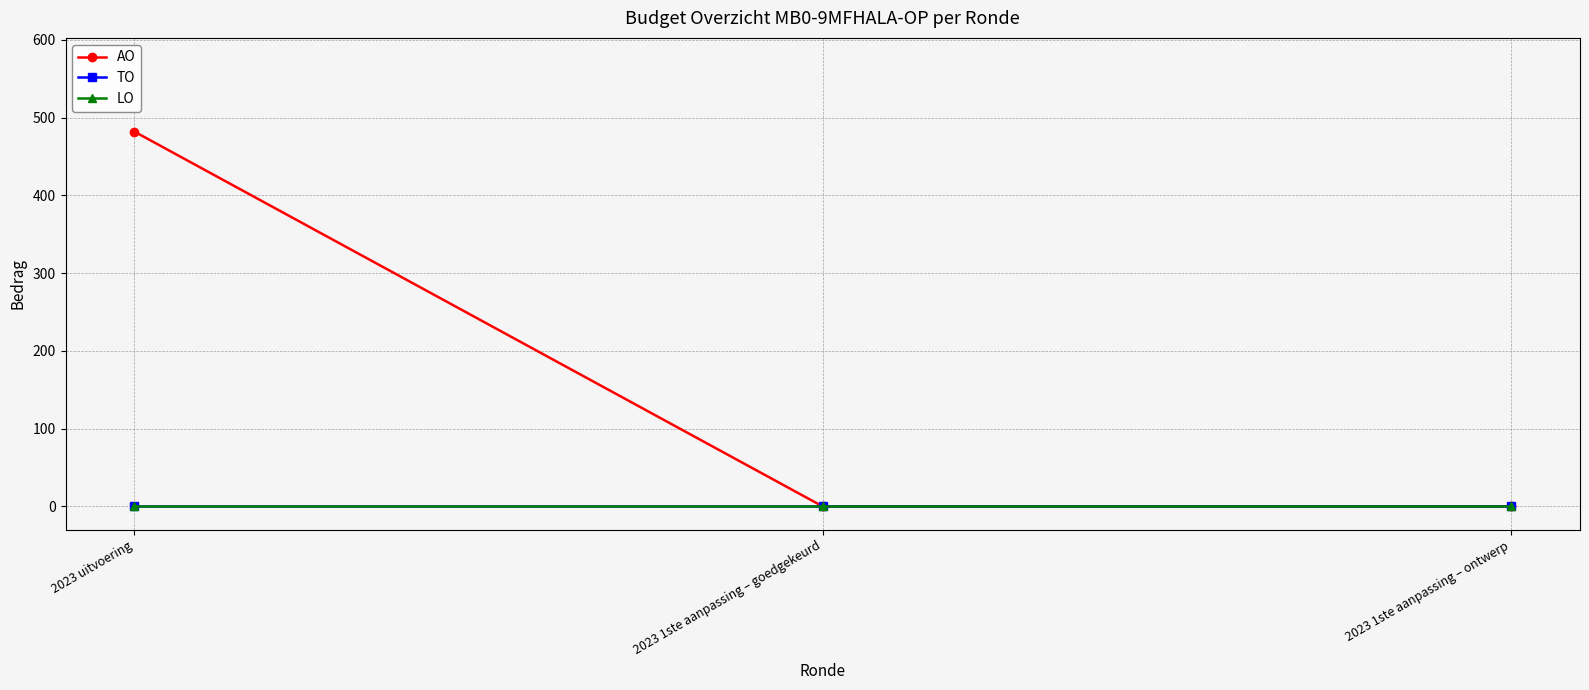

What position from the left is 2023 1ste aanpassing – goedgekeurd?

2